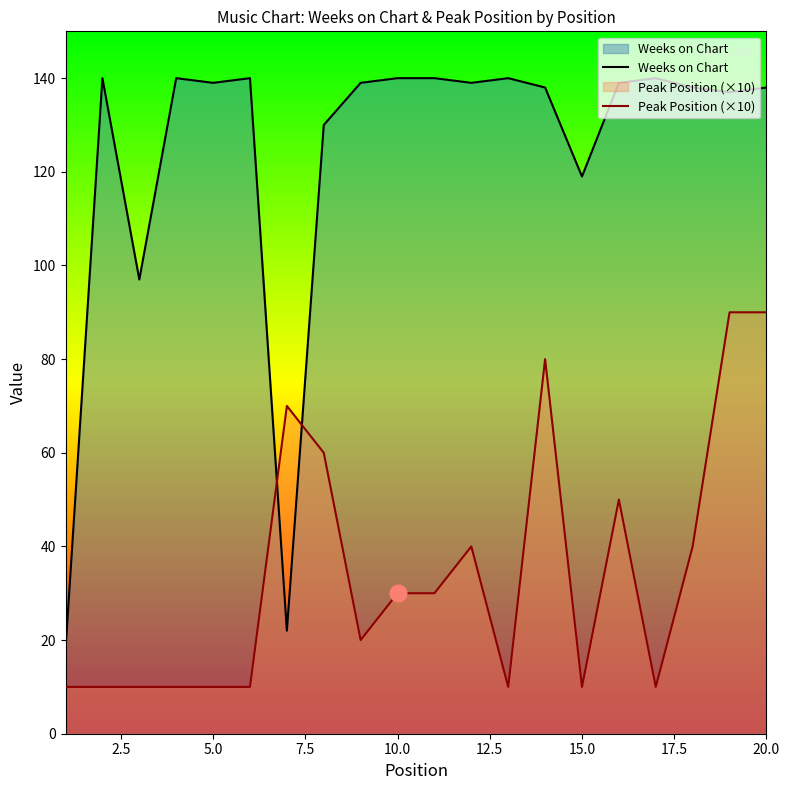

Rank the series by their average value, from lowest to highest.

Peak Position (×10), Weeks on Chart